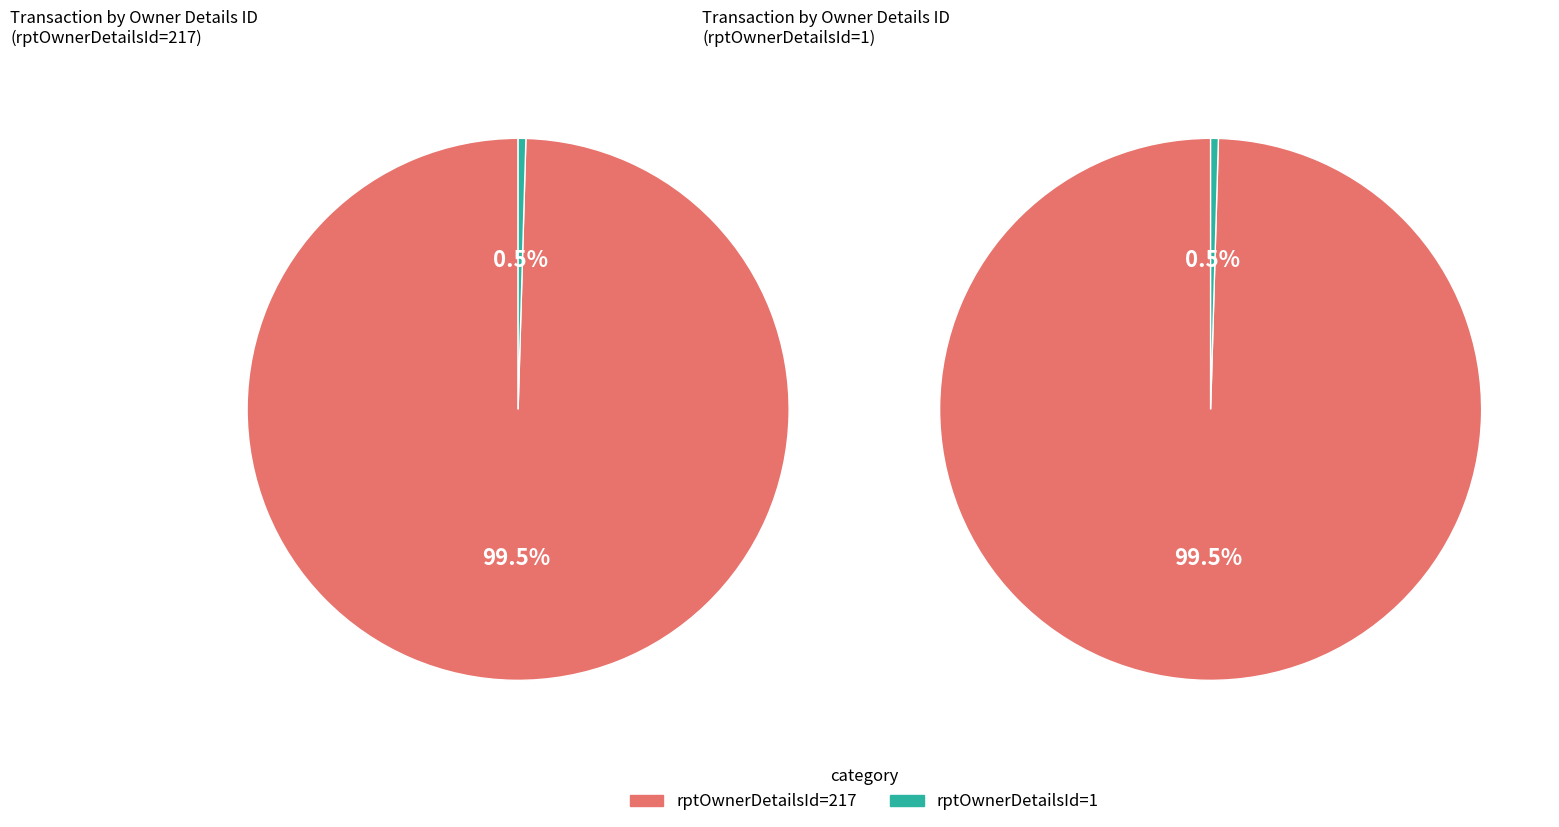

Count the number of slices in the pie.

2